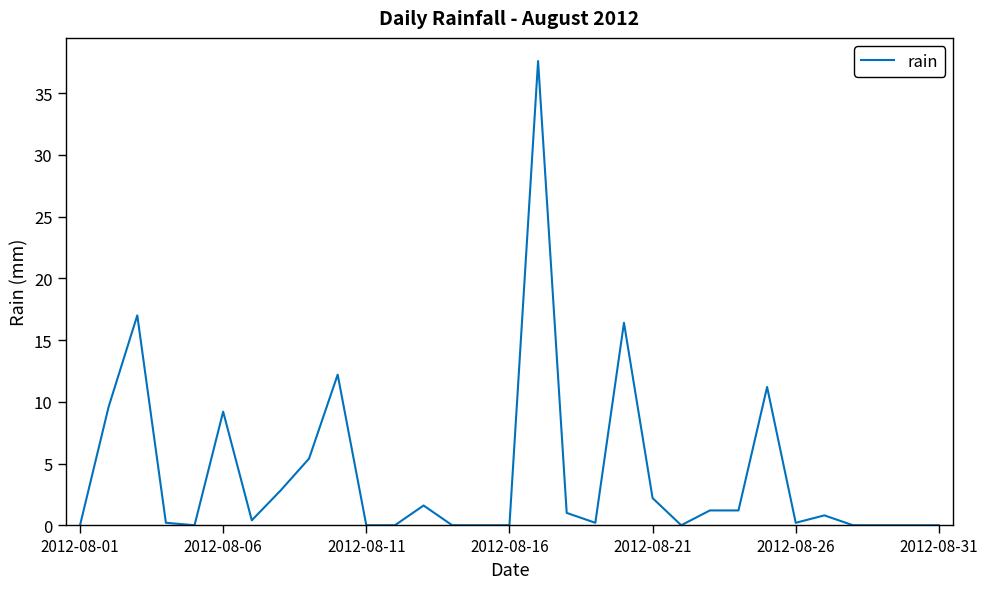

What is the greatest value displayed?

37.6